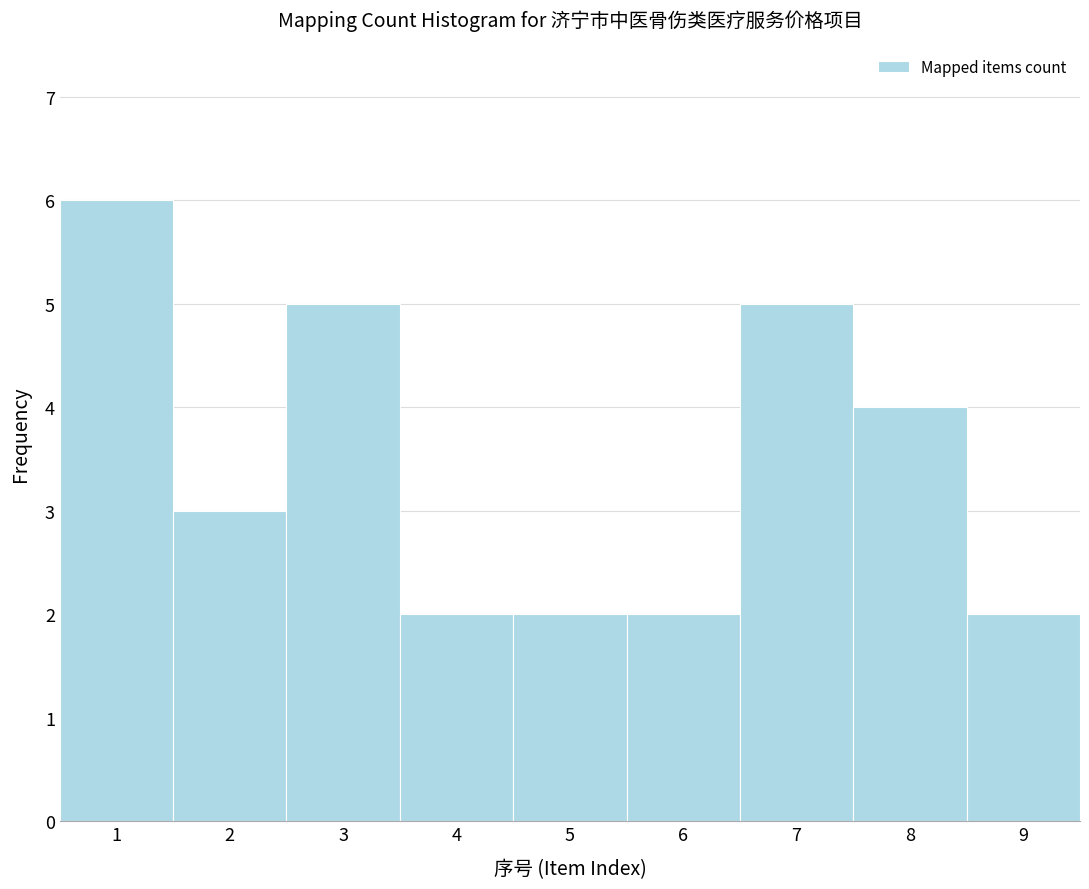

Reading left to right, list every bar in this chart as the range it spans on the x-axis followed by its height. The values are not printed on the chart, so give them approximately, as read against the axis.

0.5 to 1.5: 6
1.5 to 2.5: 3
2.5 to 3.5: 5
3.5 to 4.5: 2
4.5 to 5.5: 2
5.5 to 6.5: 2
6.5 to 7.5: 5
7.5 to 8.5: 4
8.5 to 9.5: 2